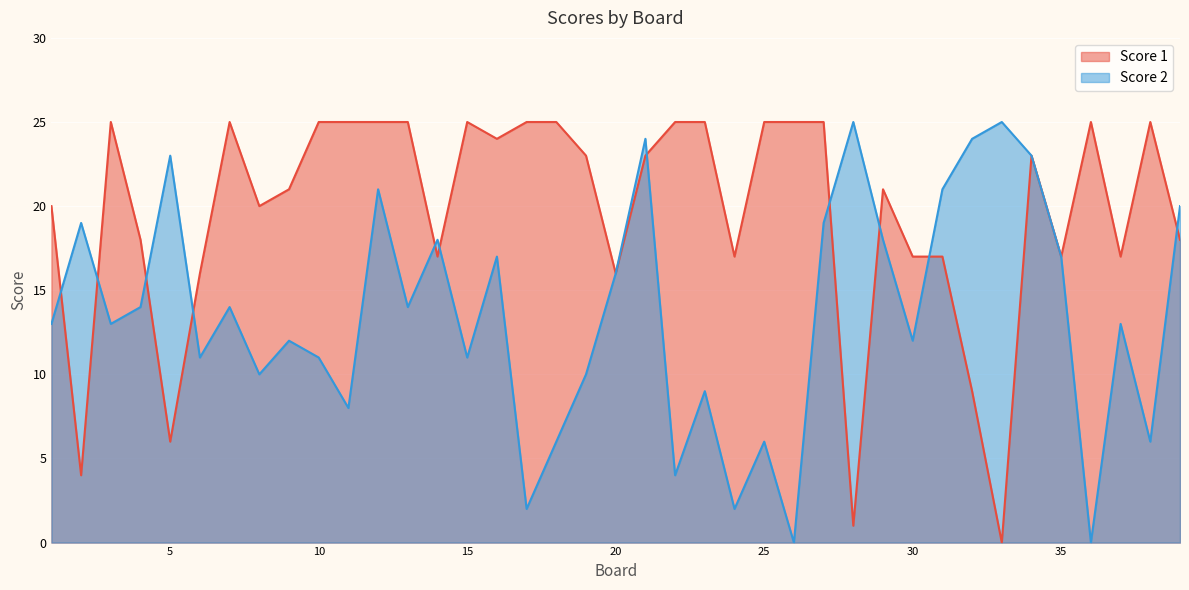

What is the sum of the Score 1 values at 22 and 27?

50